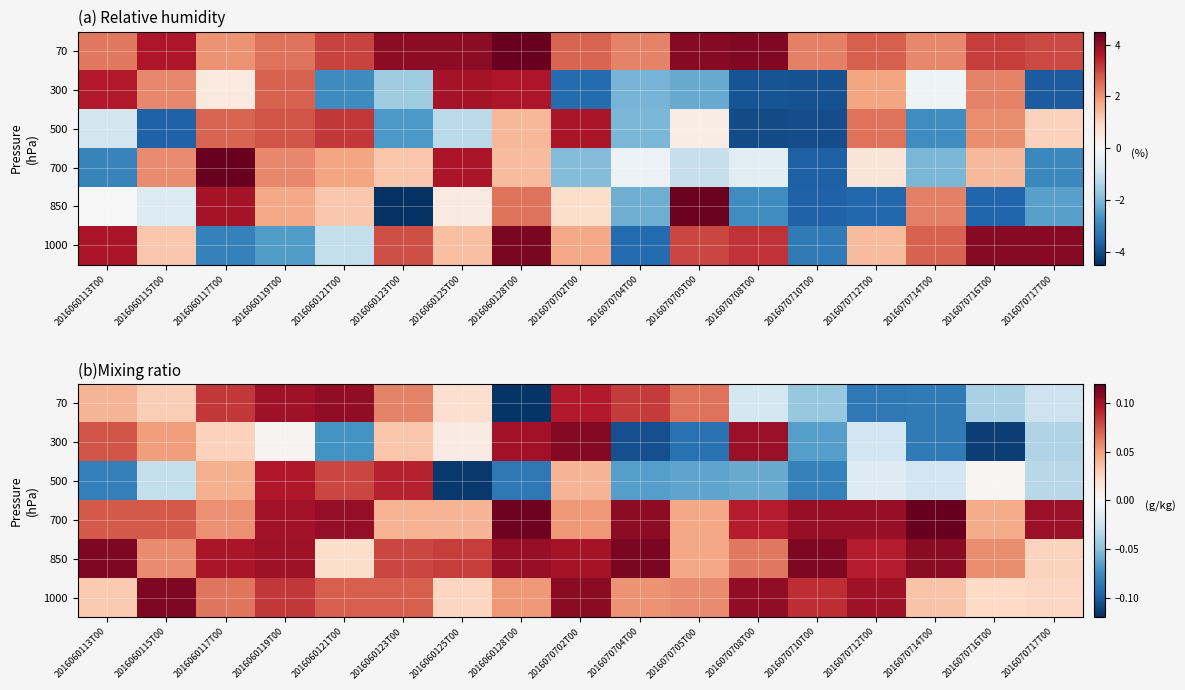

What is the difference between the second highest and minimum values in the row_0 series?

0.2